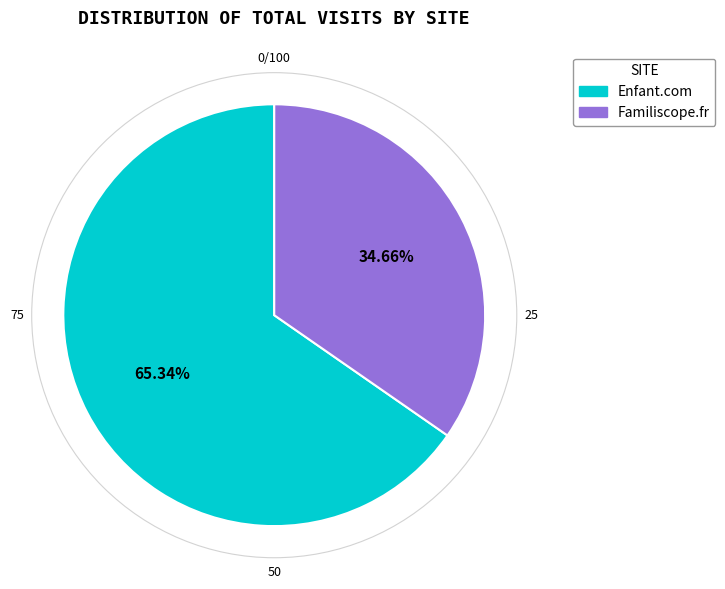

Approximately how many times larger is the value at Familiscope.fr compared to Enfant.com?

0.5